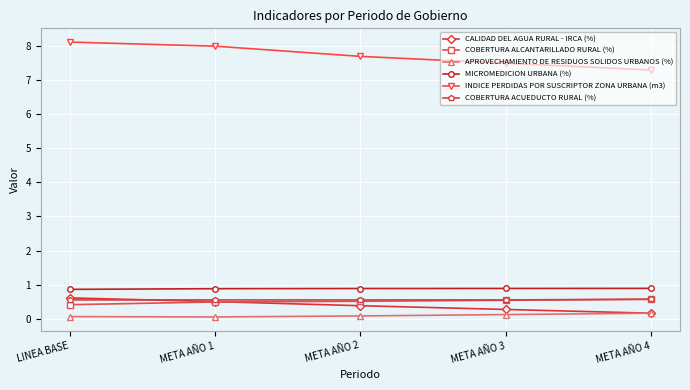

What is the minimum value for MICROMEDICION URBANA (%)?

0.9